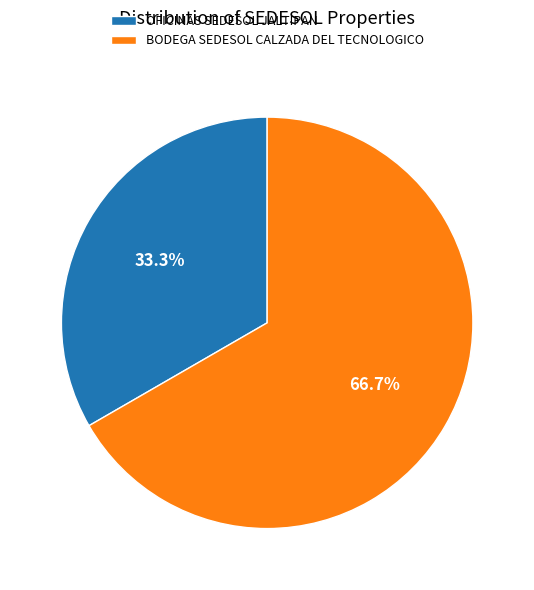

To the nearest percent, what portion does BODEGA SEDESOL CALZADA DEL TECNOLOGICO represent?

67%